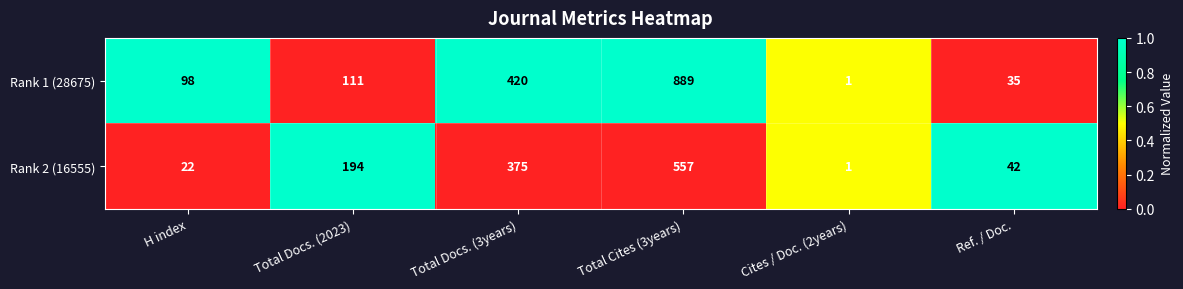

How many distinct data groups are displayed?

2